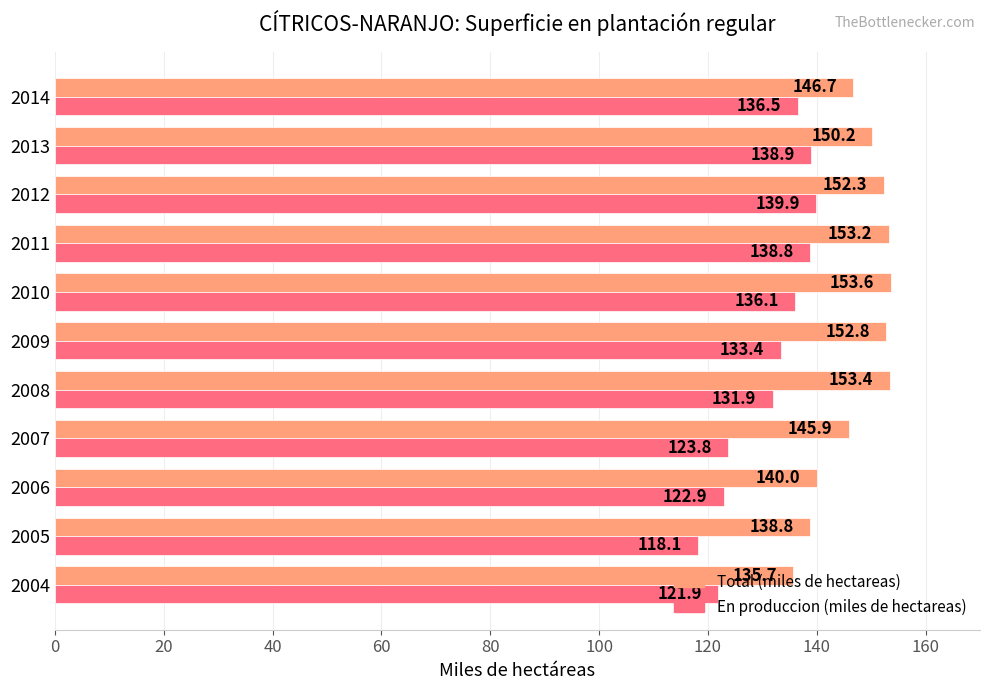

What are all the series names shown in the legend?

Total (miles de hectareas), En produccion (miles de hectareas)